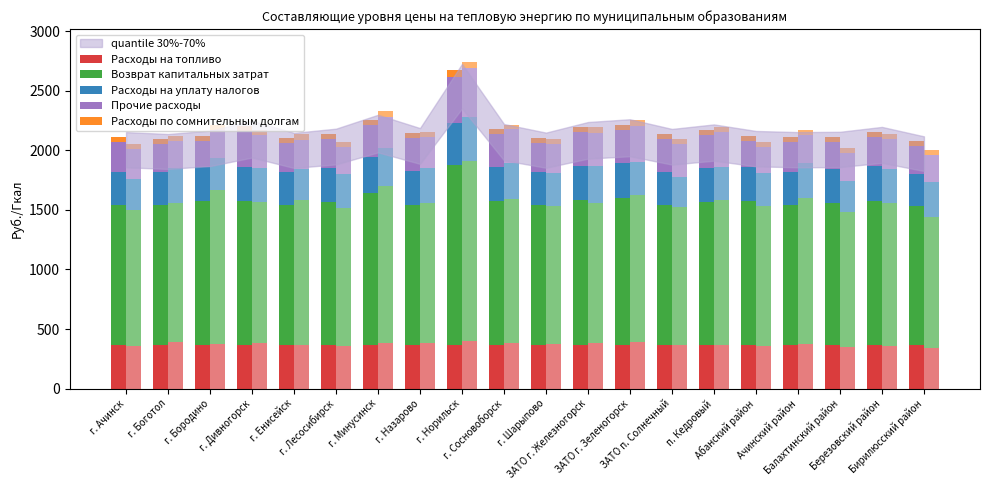

Between г. Лесосибирск and Бирилюсский район, which series saw the biggest shift?

Возврат капитальных затрат